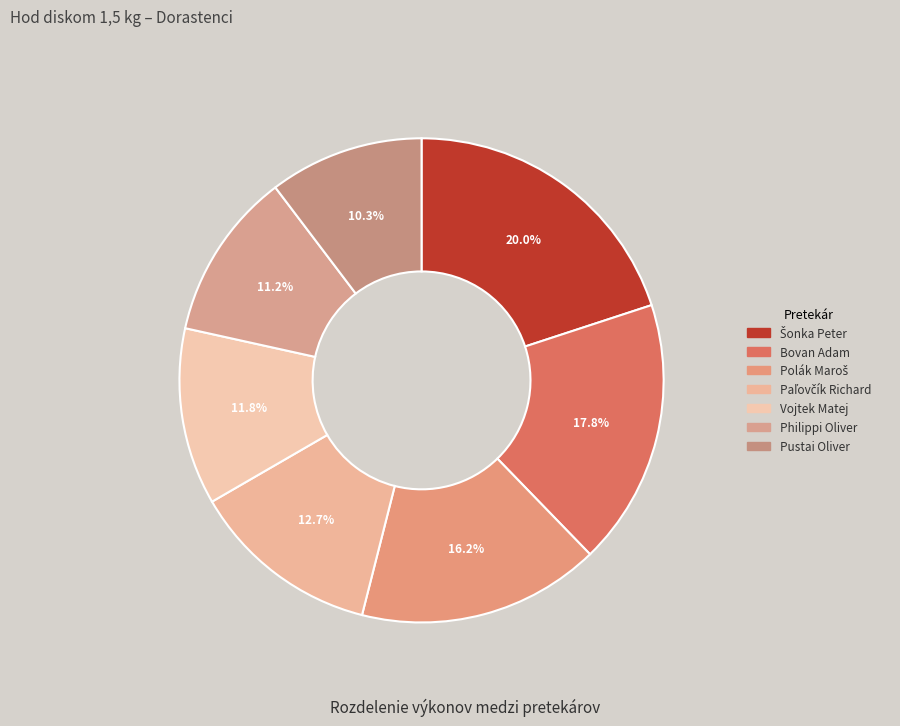

To the nearest percent, what is the difference between the largest and smallest slice percentages?

10%